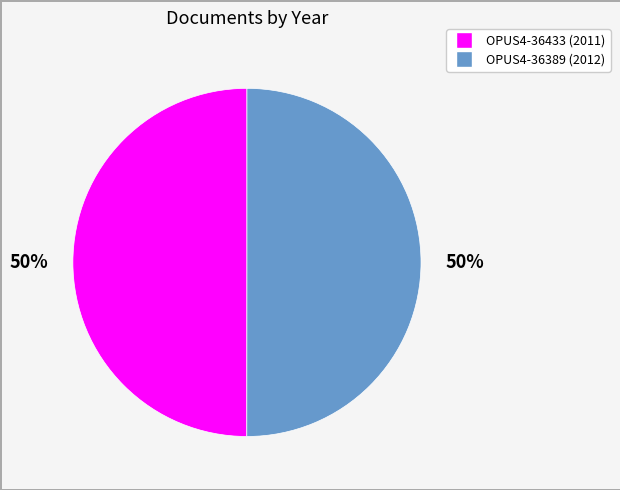

Approximately how many times larger is the value at OPUS4-36433 compared to OPUS4-36389?

1.0